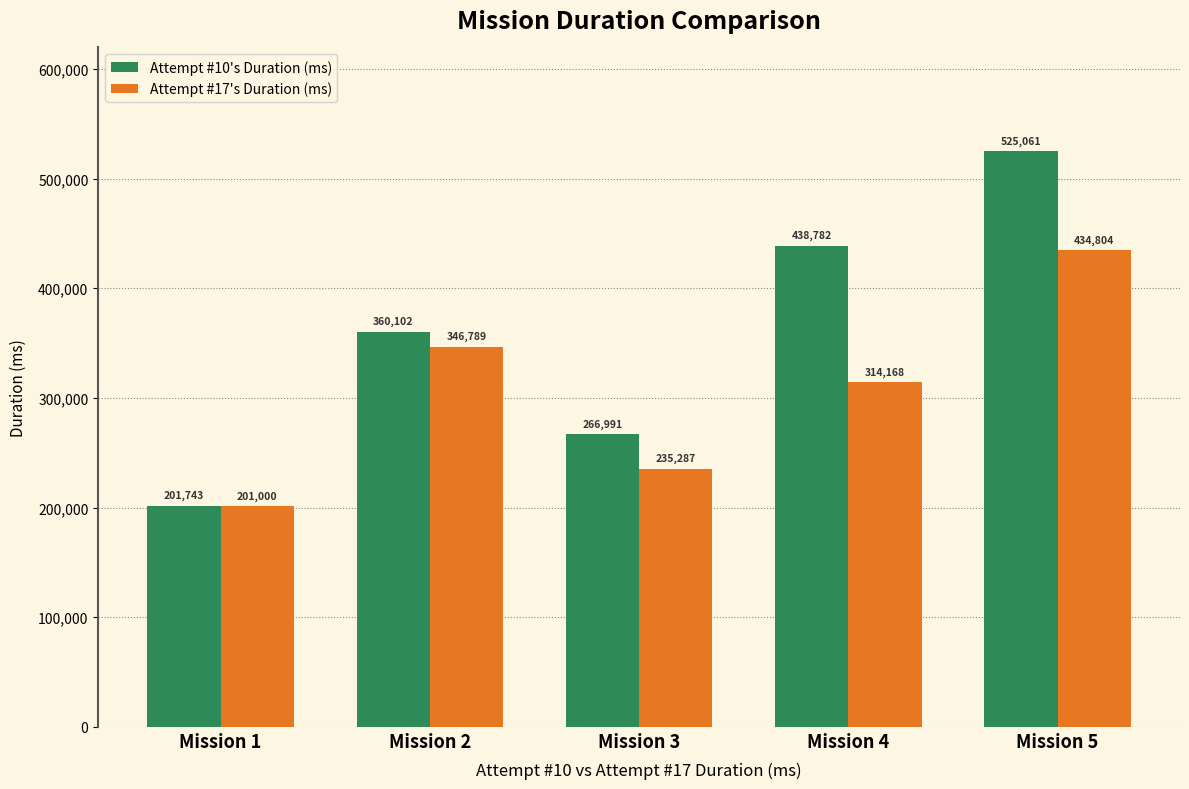

Where is Attempt #17's Duration (ms) nearest to the value 317902?

Mission 4